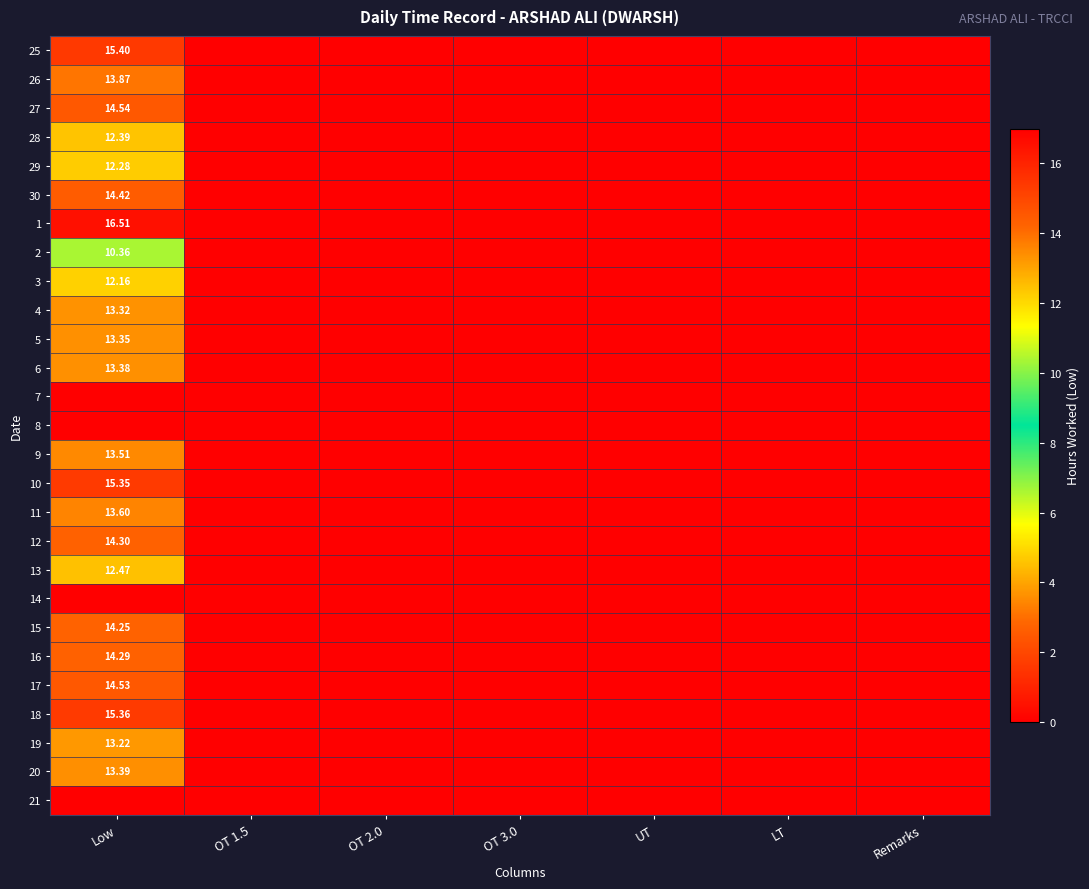

List the series in order of their peak value, lowest first.

7, 8, 14, 21, 2, 3, 29, 28, 13, 19, 4, 5, 6, 20, 9, 11, 26, 15, 16, 12, 30, 17, 27, 10, 18, 25, 1